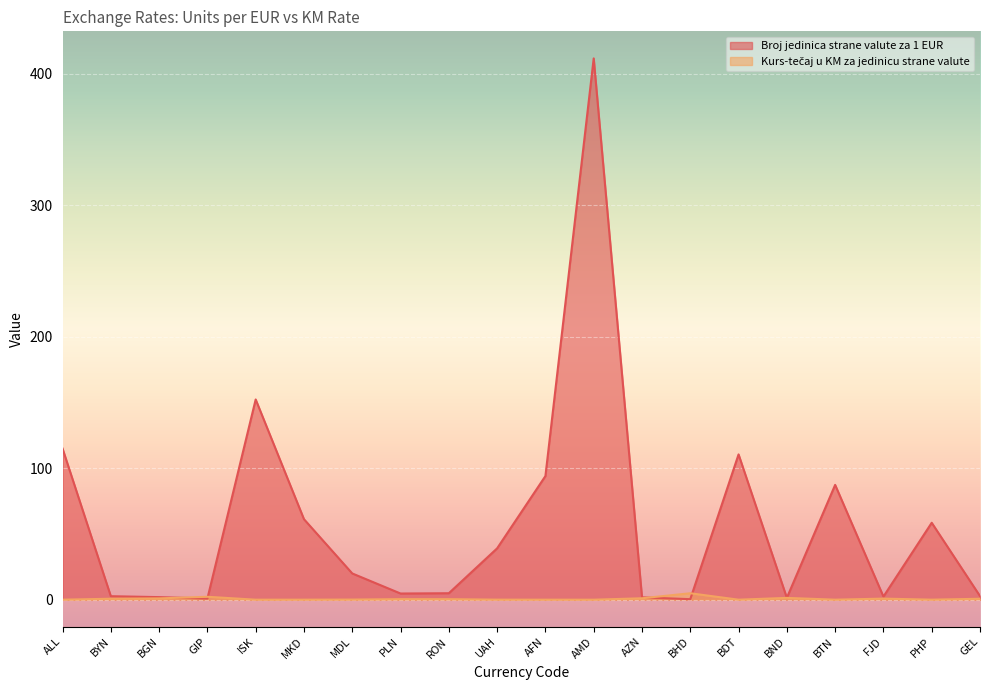

At which category does Kurs-tečaj u KM za jedinicu strane valute reach its first local valley?

ISK